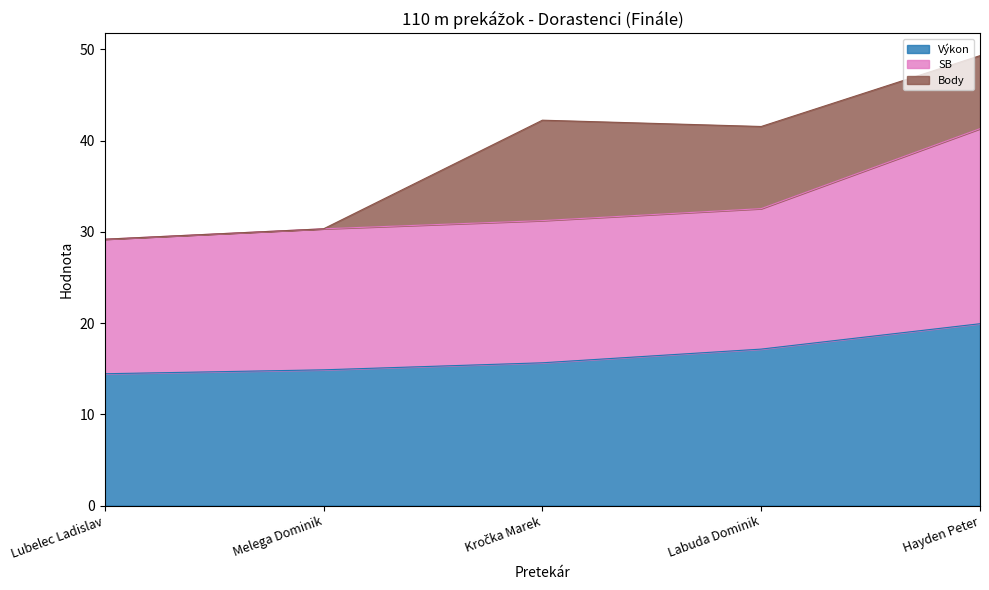

At which category is the sum across all series the highest?

Hayden Peter